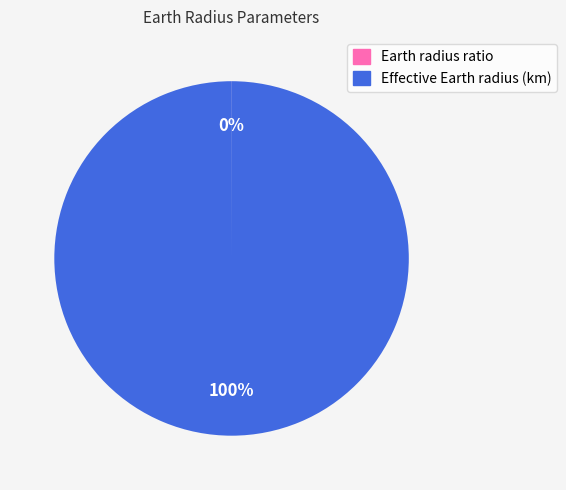

To the nearest percent, what is the average slice percentage?

50%